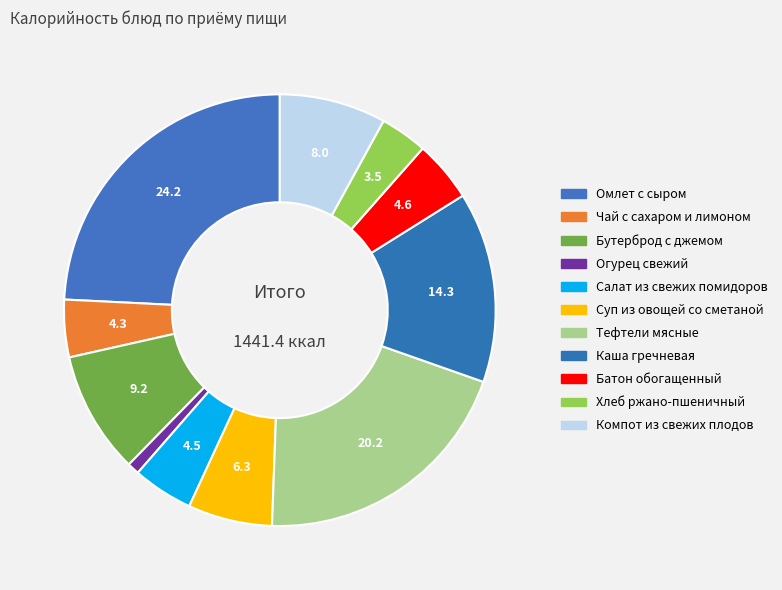

How many segments does this pie chart have?

11